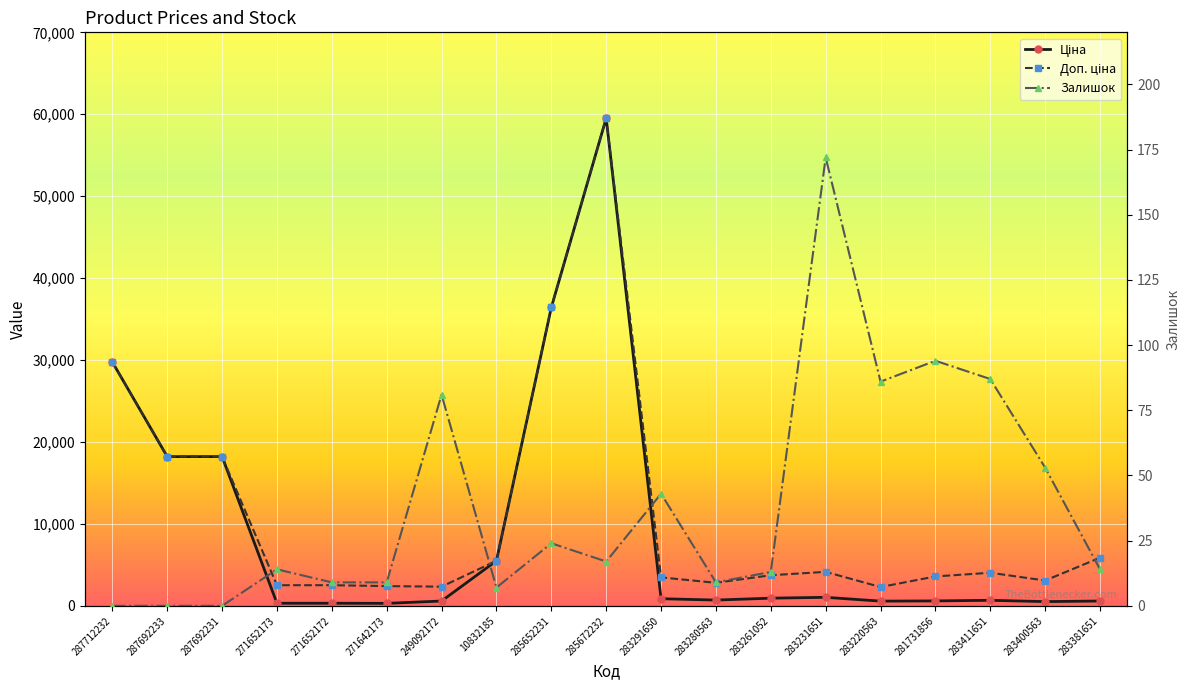

What is the sum of all Ціна values?

175630.4